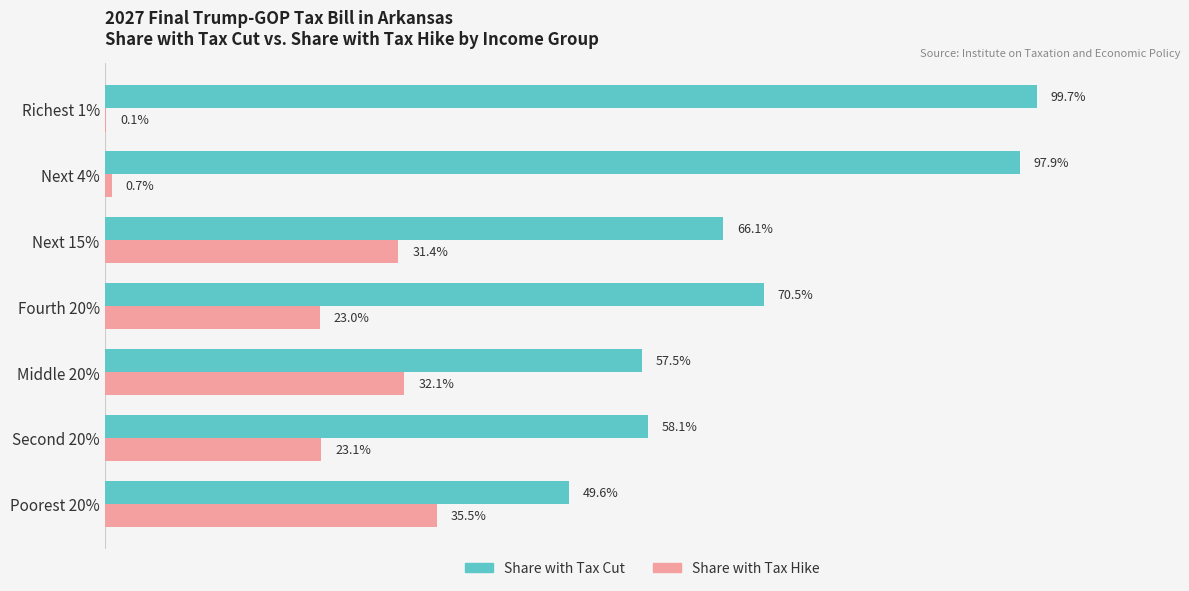

Which category has the highest value in the Share with Tax Hike series?

Poorest 20%